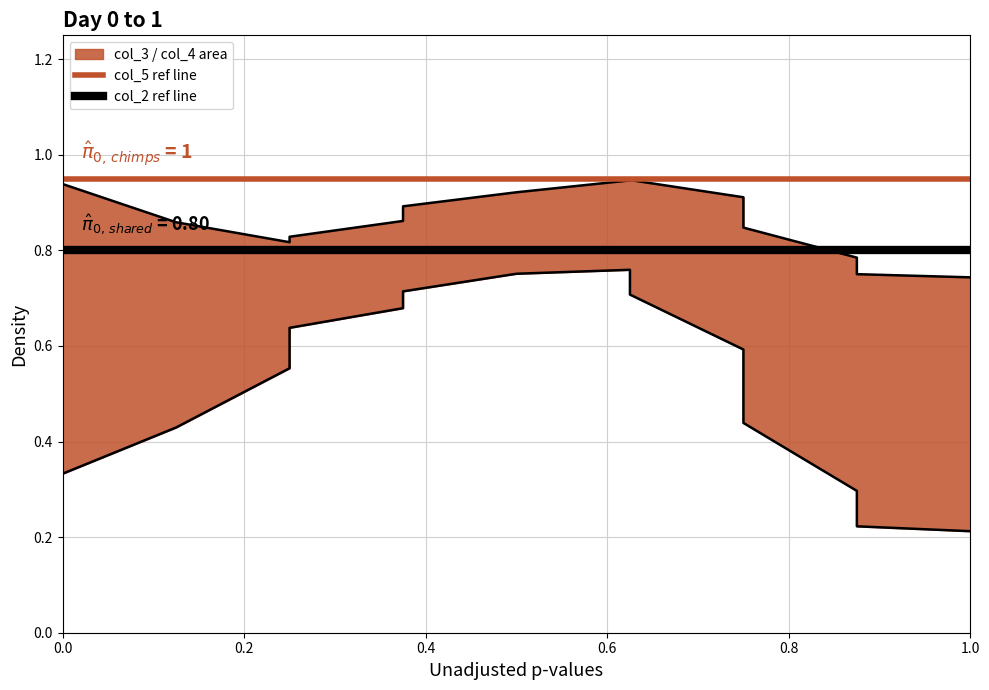

The value of col_2 ref line at 1.0 is 0.8. True or false?

True